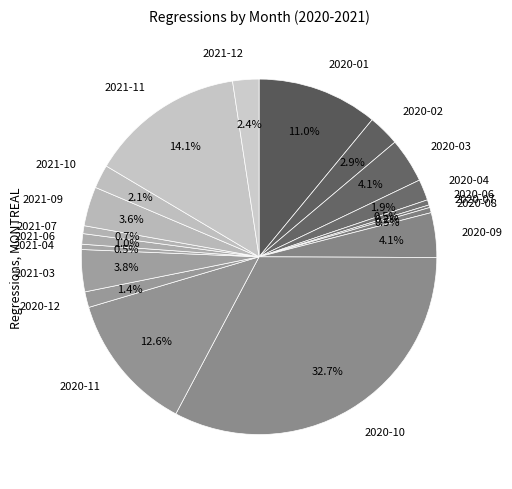

What is the total percentage of 2020-08 and 2021-11?

14.6%